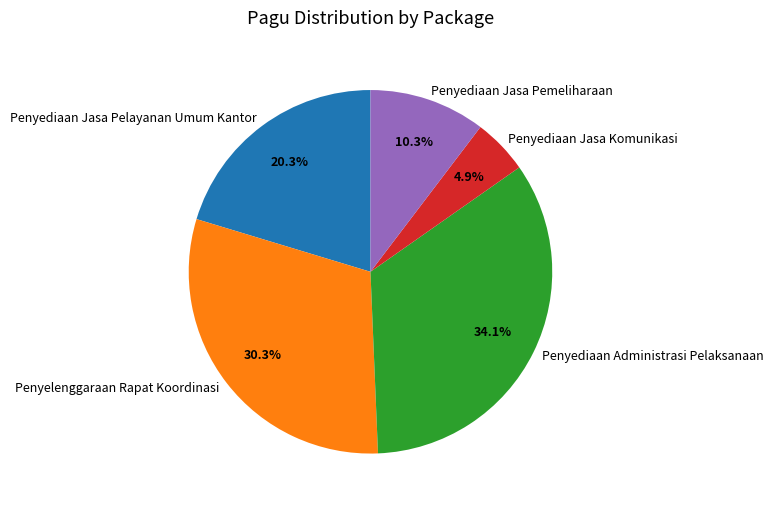

Is Penyediaan Jasa Komunikasi the majority of the pie?

No